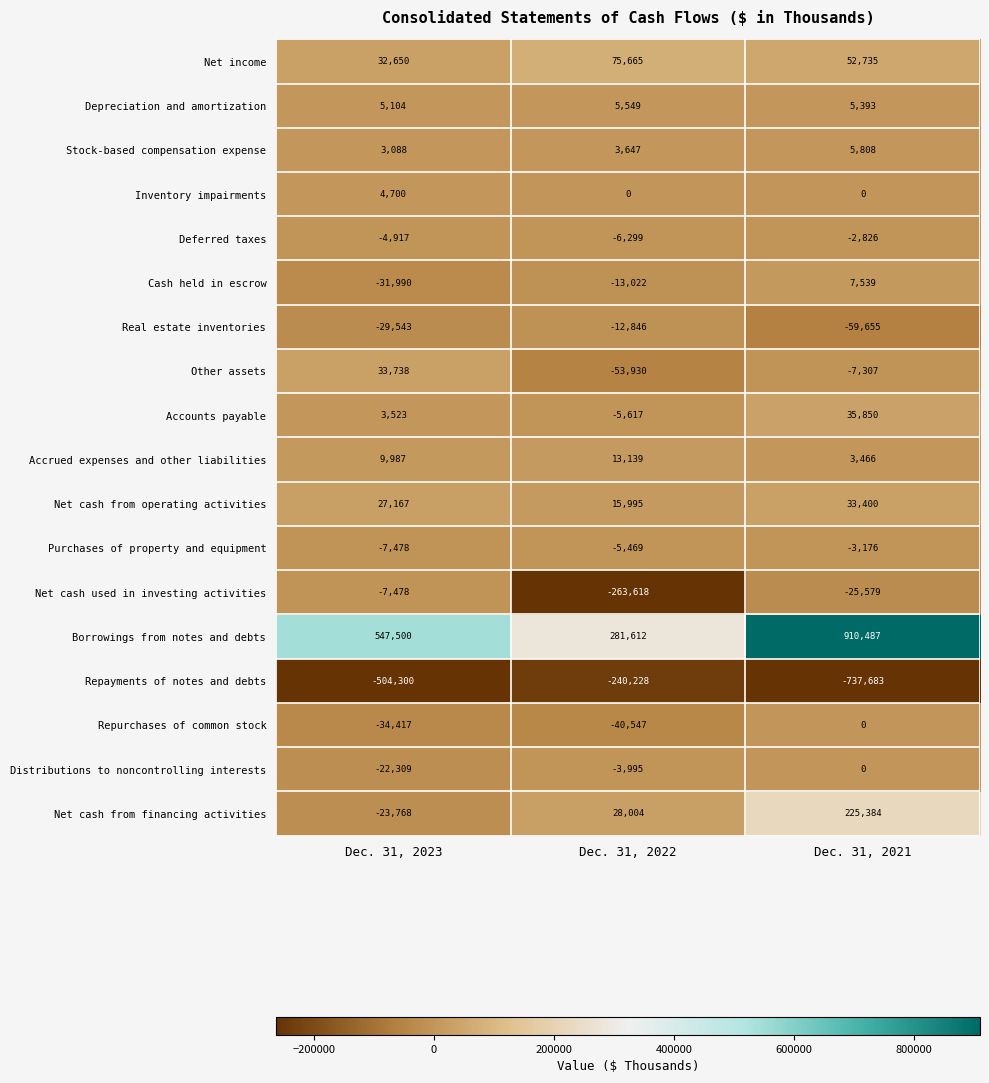

What is the difference between the highest and lowest values at Dec. 31, 2023?

1051800